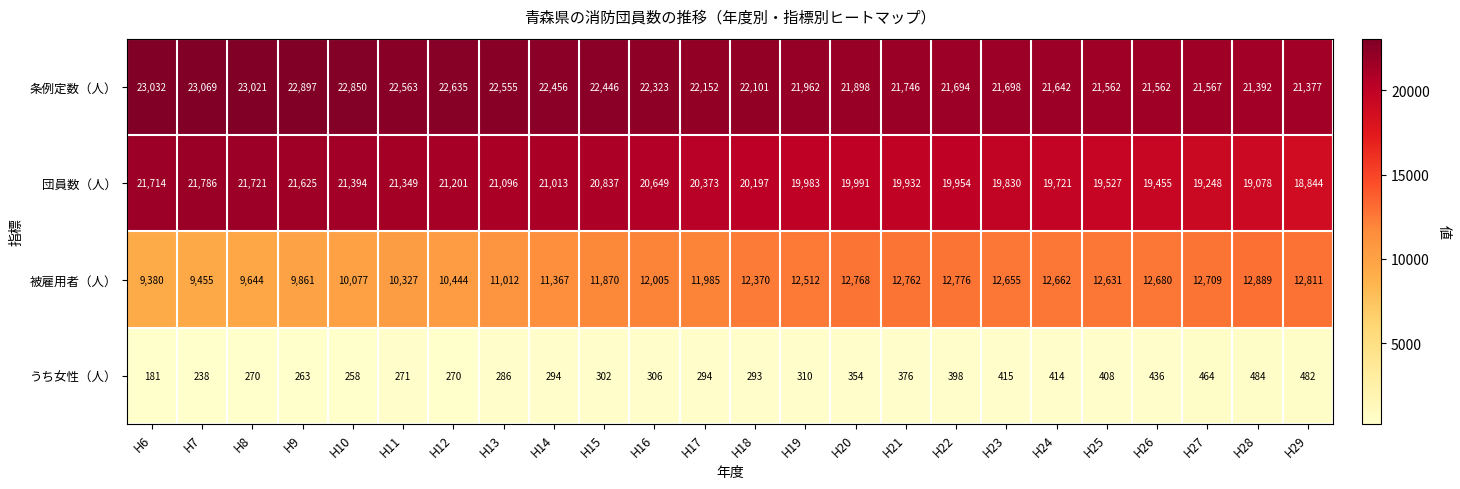

List the labels in order of 団員数（人） value, smallest first.

H29, H28, H27, H26, H25, H24, H23, H21, H22, H19, H20, H18, H17, H16, H15, H14, H13, H12, H11, H10, H9, H6, H8, H7